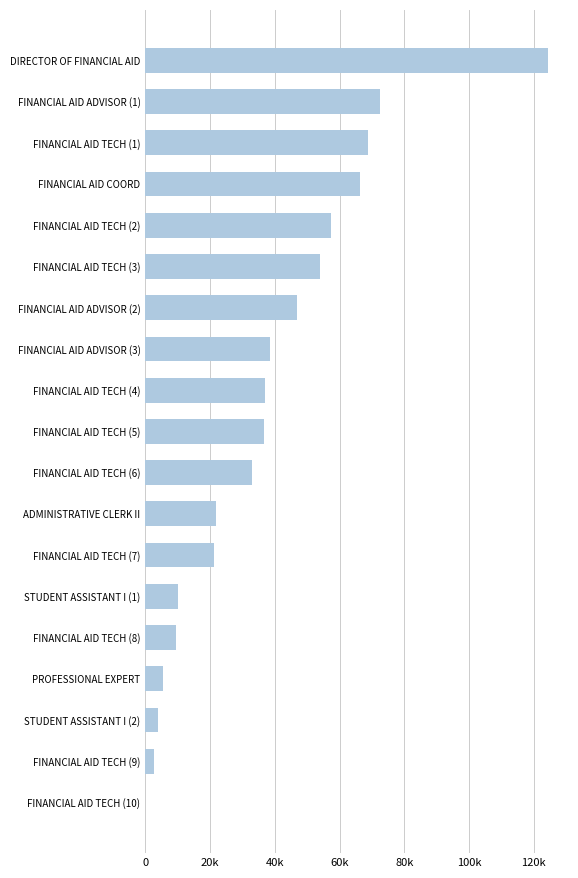

Count the number of data series in this chart.

1